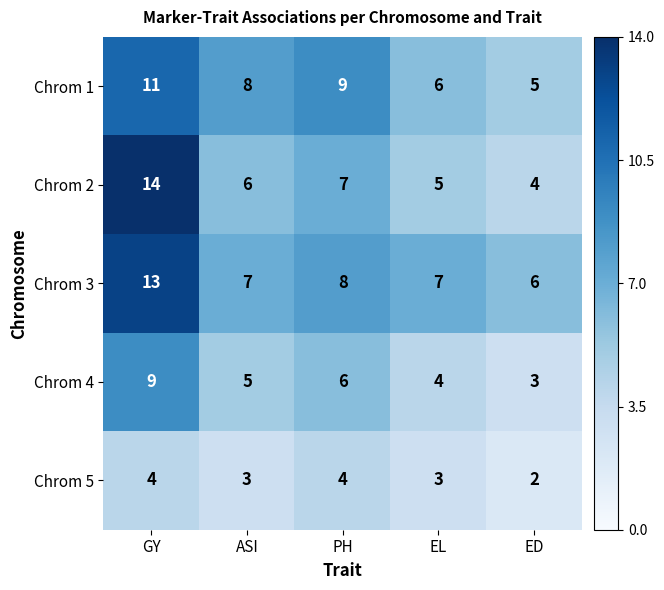

What is the approximate value of Chrom 4 at ASI?

5